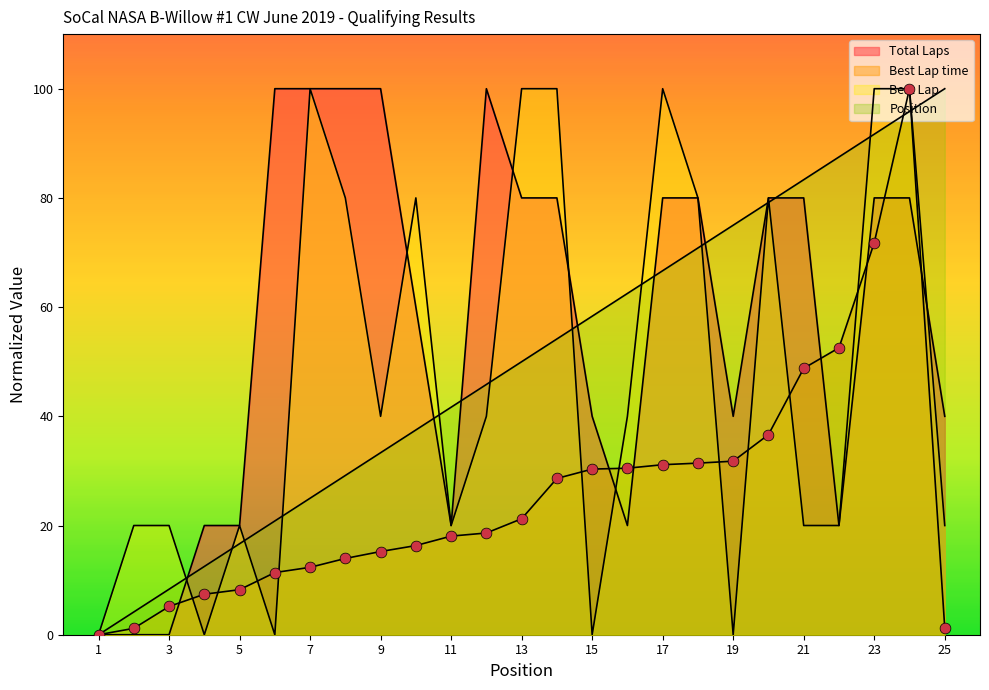

Which series reaches the maximum Y coordinate?

Total Laps